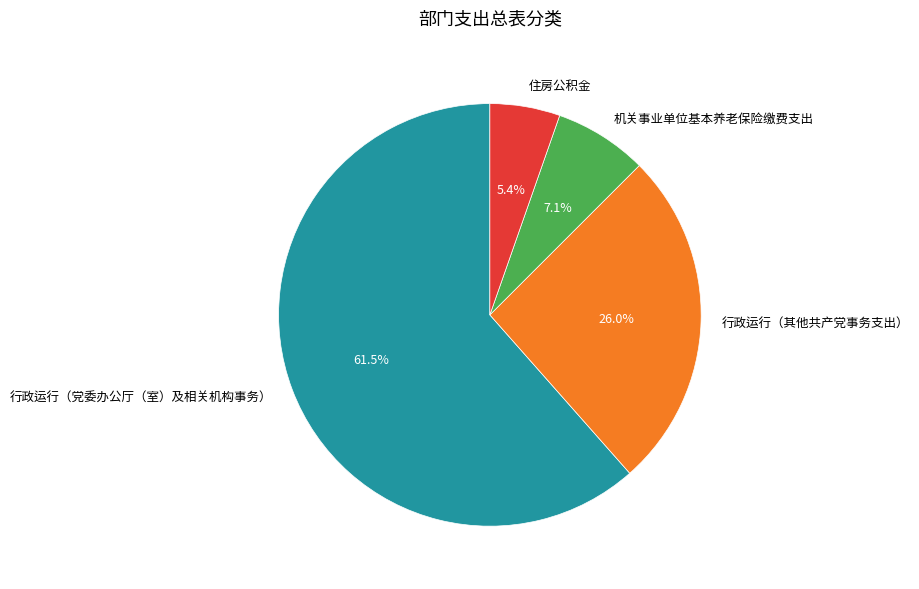

To the nearest percent, what is the combined percentage of 行政运行（党委办公厅（室）及相关机构事务） and 机关事业单位基本养老保险缴费支出?

69%